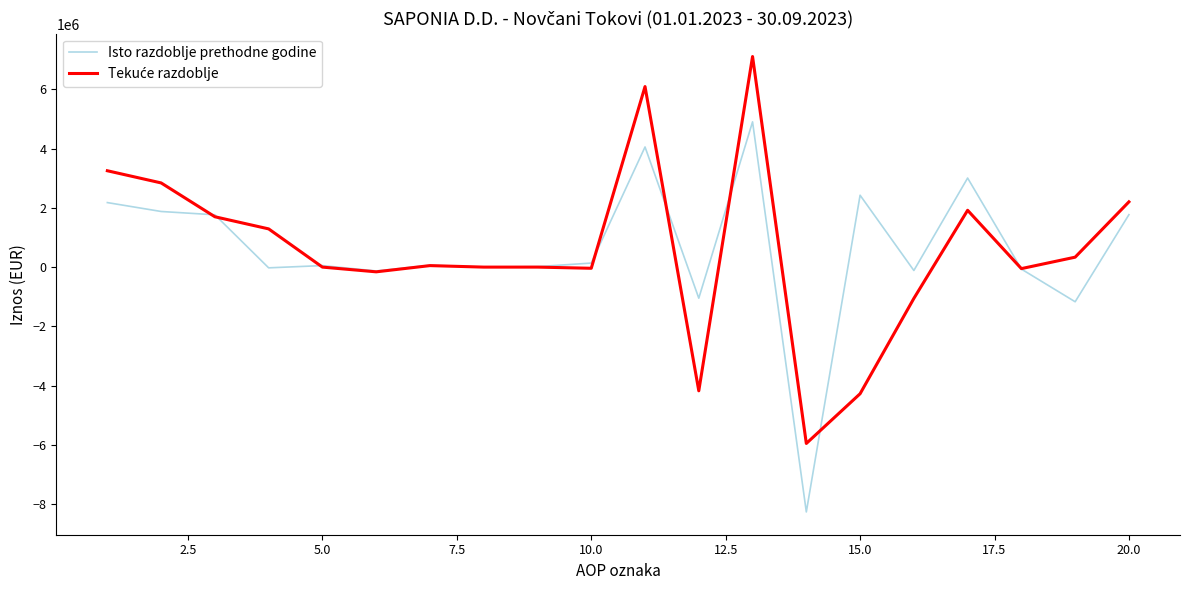

Which series has the widest spread of values?

Isto razdoblje prethodne godine